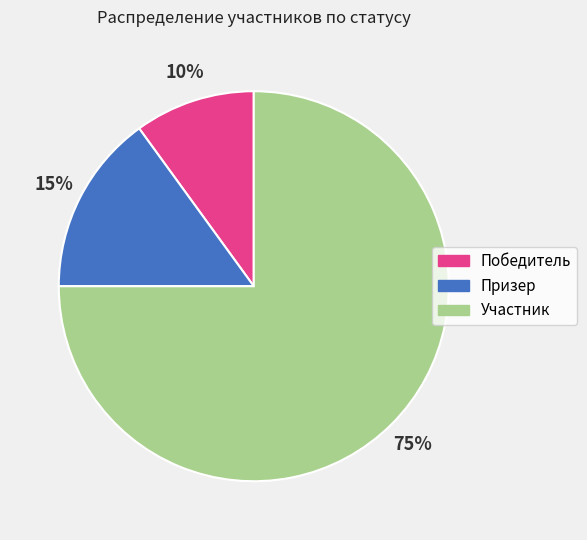

Do Участник and Победитель together represent more than half of the pie?

Yes